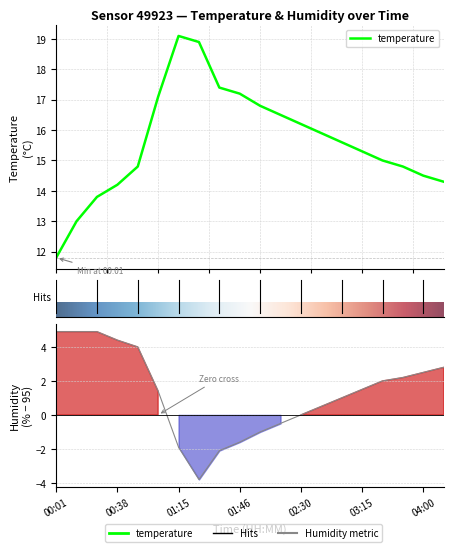

Reading right to left, extract all data points from this chart.

temperature: 04:15=14.3	04:00=14.5	03:45=14.8	03:30=15.0	03:15=15.3	03:00=15.6	02:45=15.9	02:30=16.2	02:15=16.5	02:00=16.8	01:46=17.2	01:41=17.4	01:28=18.9	01:15=19.1	01:02=17.1	00:50=14.8	00:38=14.2	00:25=13.8	00:13=13.0	00:01=11.8
humidity: 04:15=2.8	04:00=2.5	03:45=2.2	03:30=2.0	03:15=1.5	03:00=1.0	02:45=0.5	02:30=0.0	02:15=-0.5	02:00=-1.0	01:46=-1.6	01:41=-2.1	01:28=-3.8	01:15=-1.9	01:02=1.4	00:50=4.0	00:38=4.4	00:25=4.9	00:13=4.9	00:01=4.9